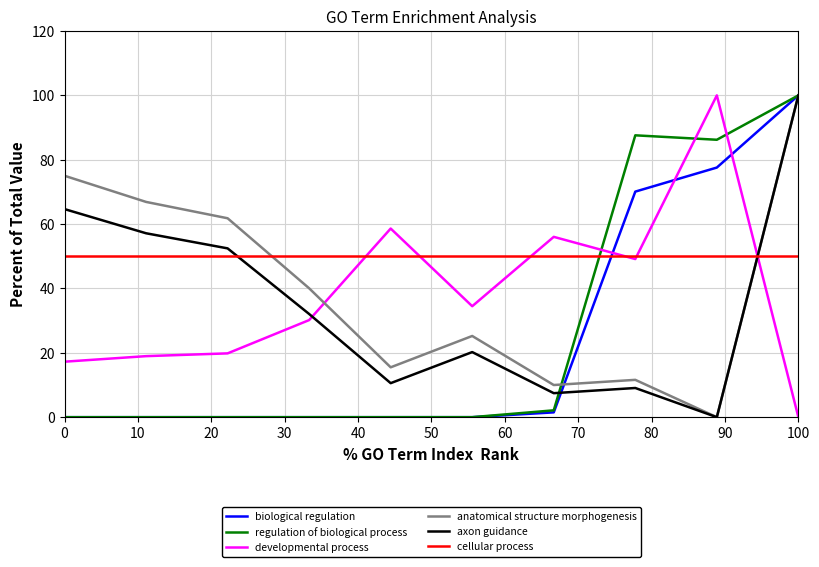

What is the greatest value displayed?

100.0